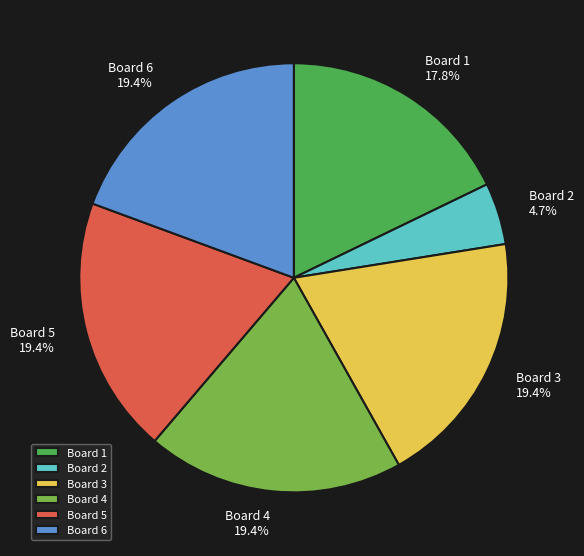

What is the total percentage of Board 4 and Board 3?

38.8%